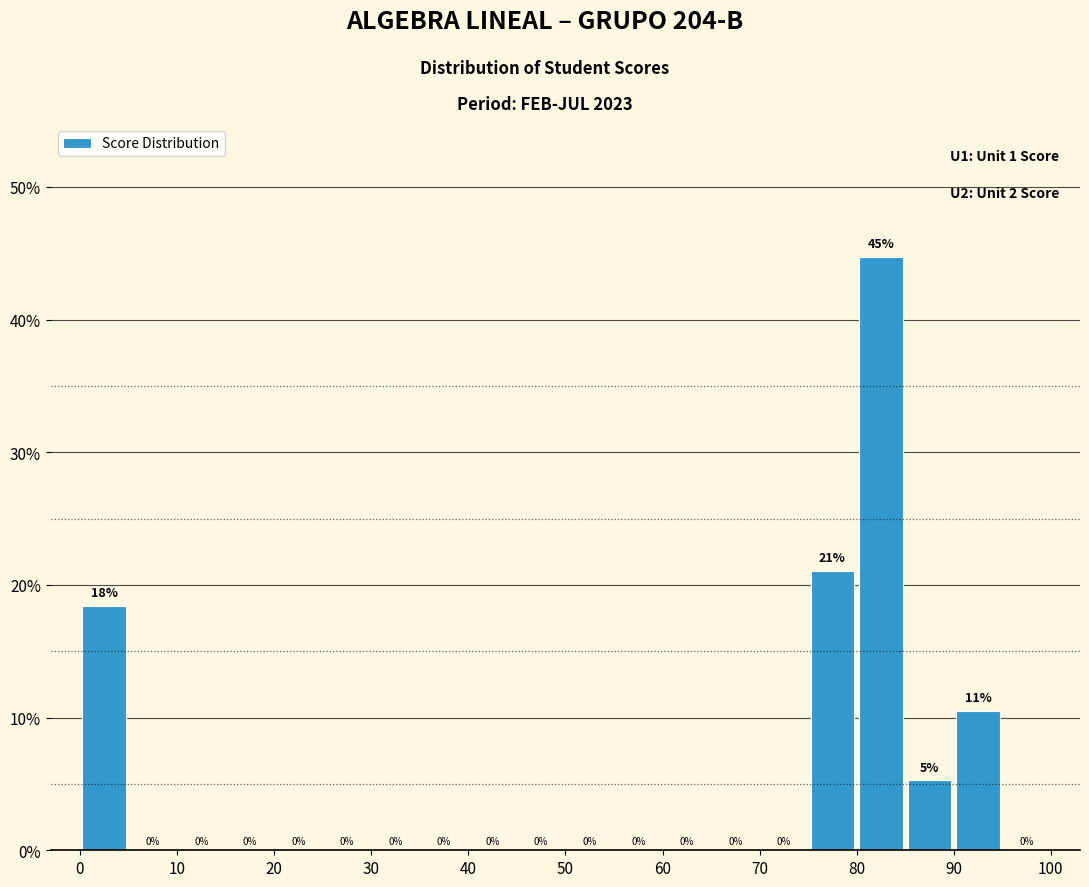

Which range on the x-axis has the tallest bar?

80 to 85